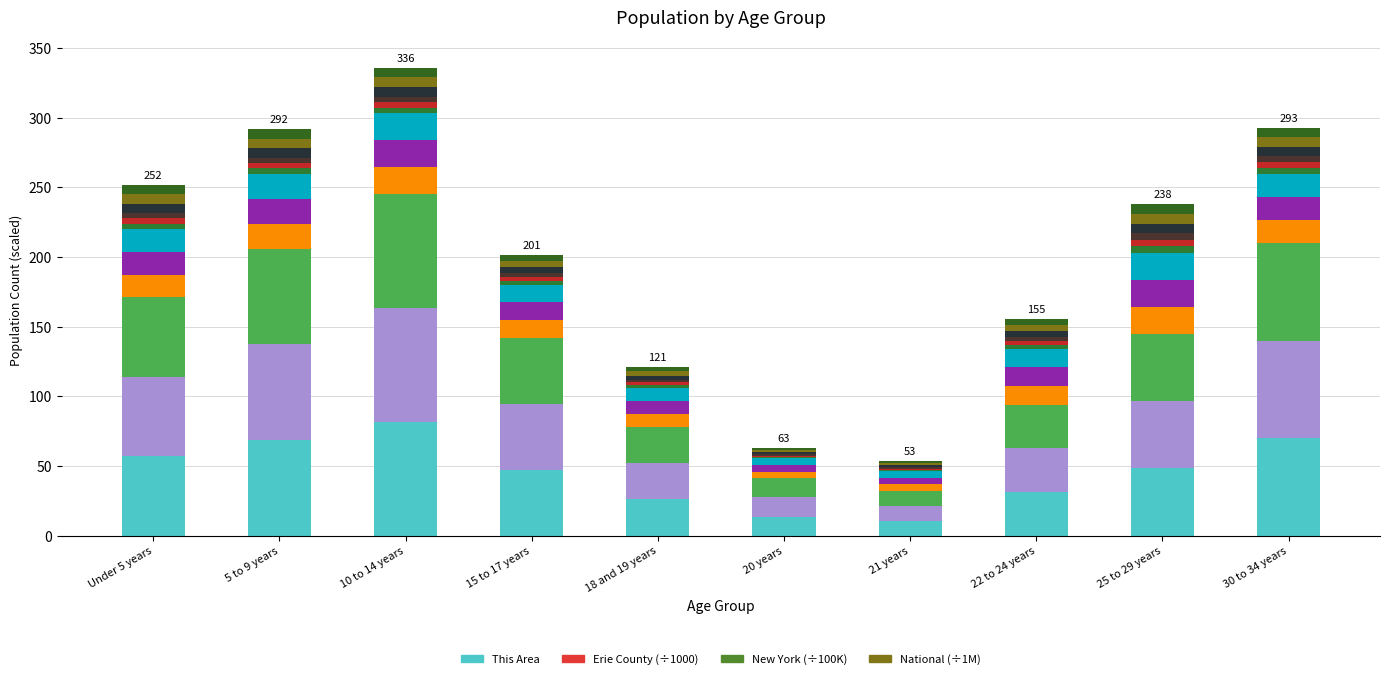

The New York (÷100K) part 1 series shows 1.6 at 20 years. True or false?

False